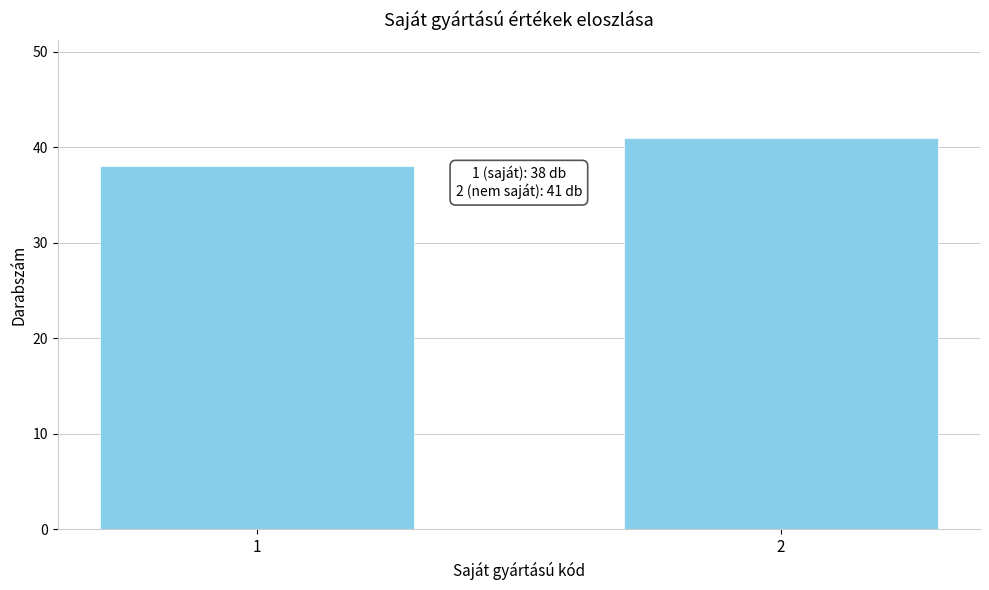

Reading right to left, extract all data points from this chart.

2=41	1=38